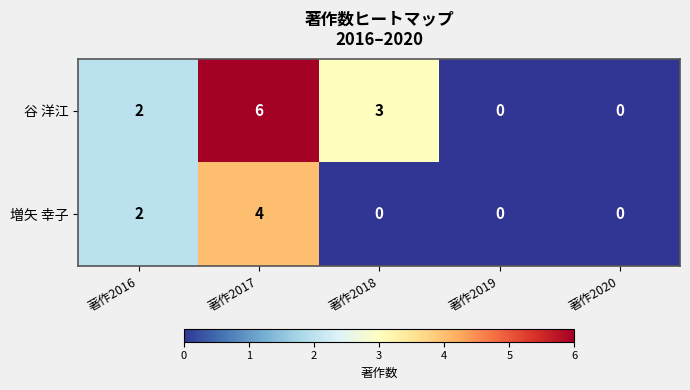

How many values in the 増矢 幸子 series exceed 0?

2